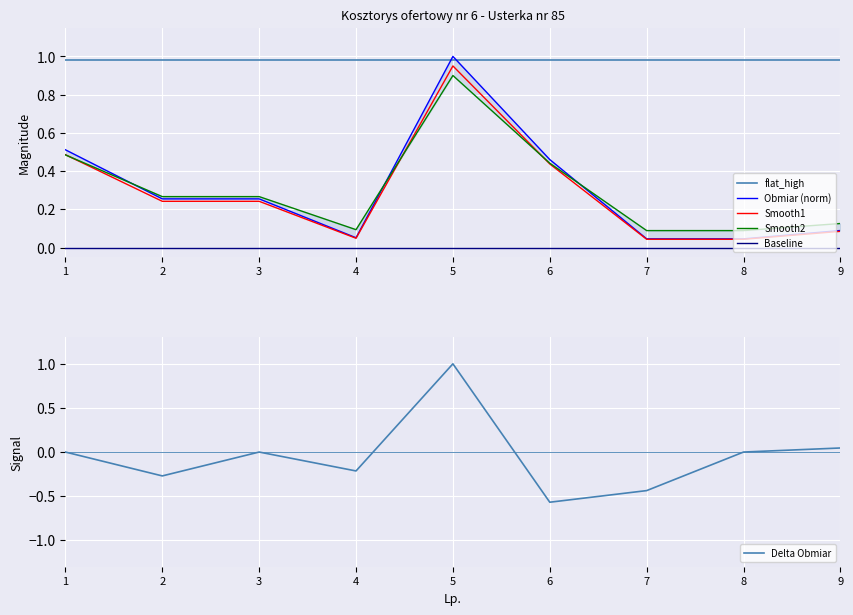

The Baseline series shows 0.0 at 9. True or false?

True